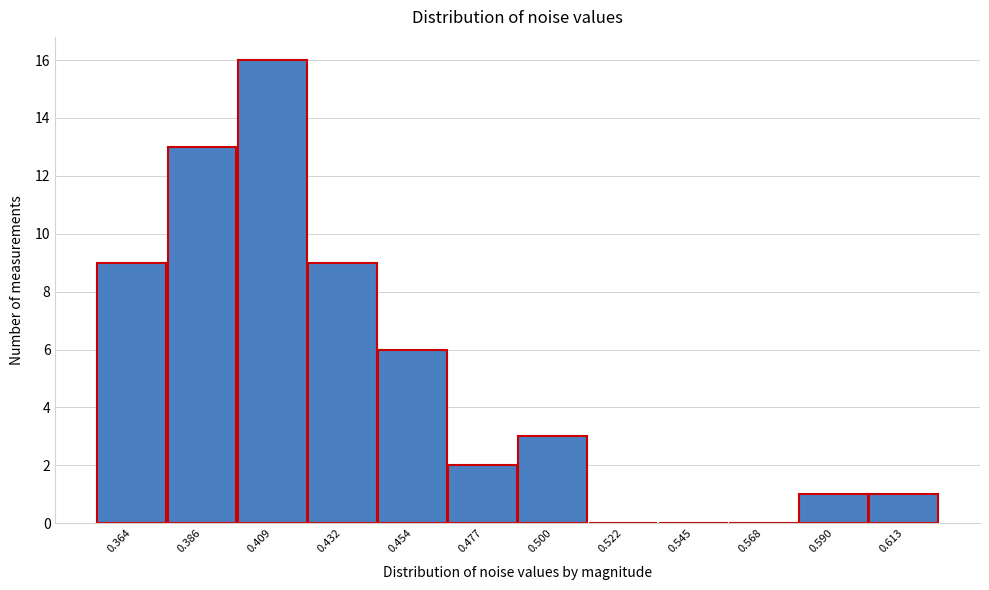

Reading left to right, transcribe all the data shown in this chart.

0.364=9	0.386=13	0.409=16	0.432=9	0.454=6	0.477=2	0.500=3	0.522=0	0.545=0	0.568=0	0.590=1	0.613=1